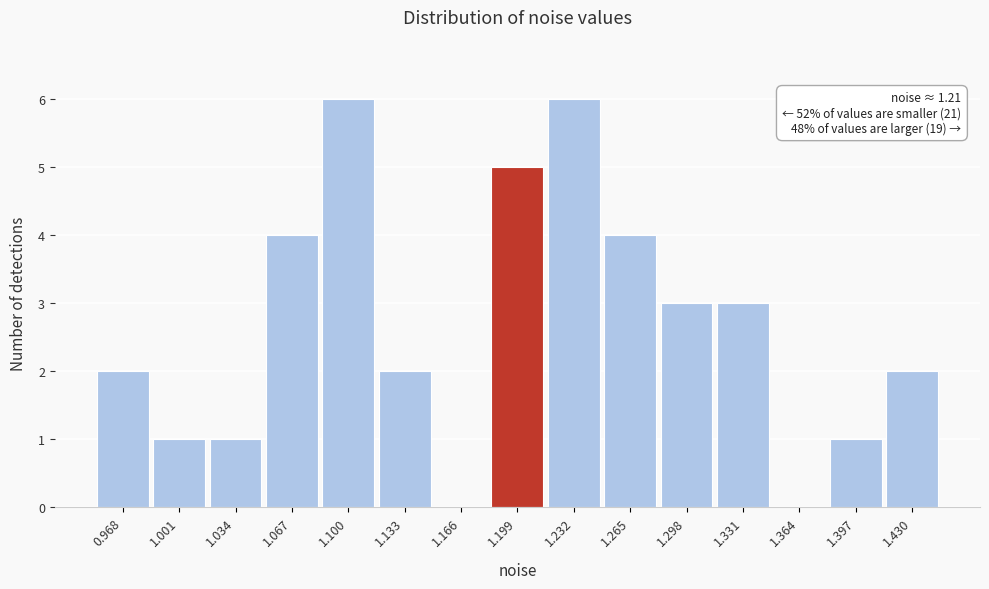

Reading right to left, transcribe all the data shown in this chart.

1.430=2	1.397=1	1.364=0	1.331=3	1.298=3	1.265=4	1.232=6	1.199=5	1.166=0	1.133=2	1.100=6	1.067=4	1.034=1	1.001=1	0.968=2